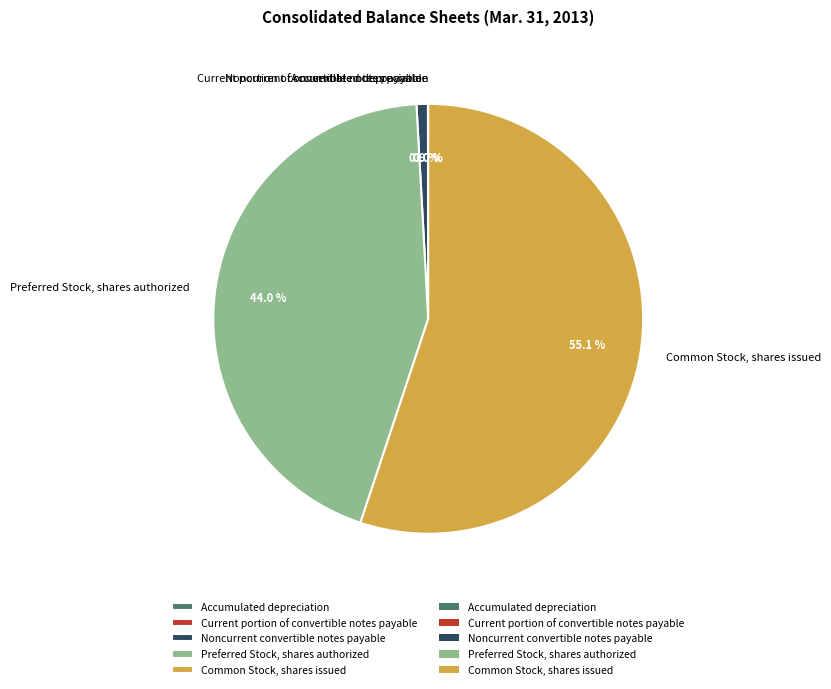

To the nearest percent, what portion does Common Stock, shares issued represent?

55%